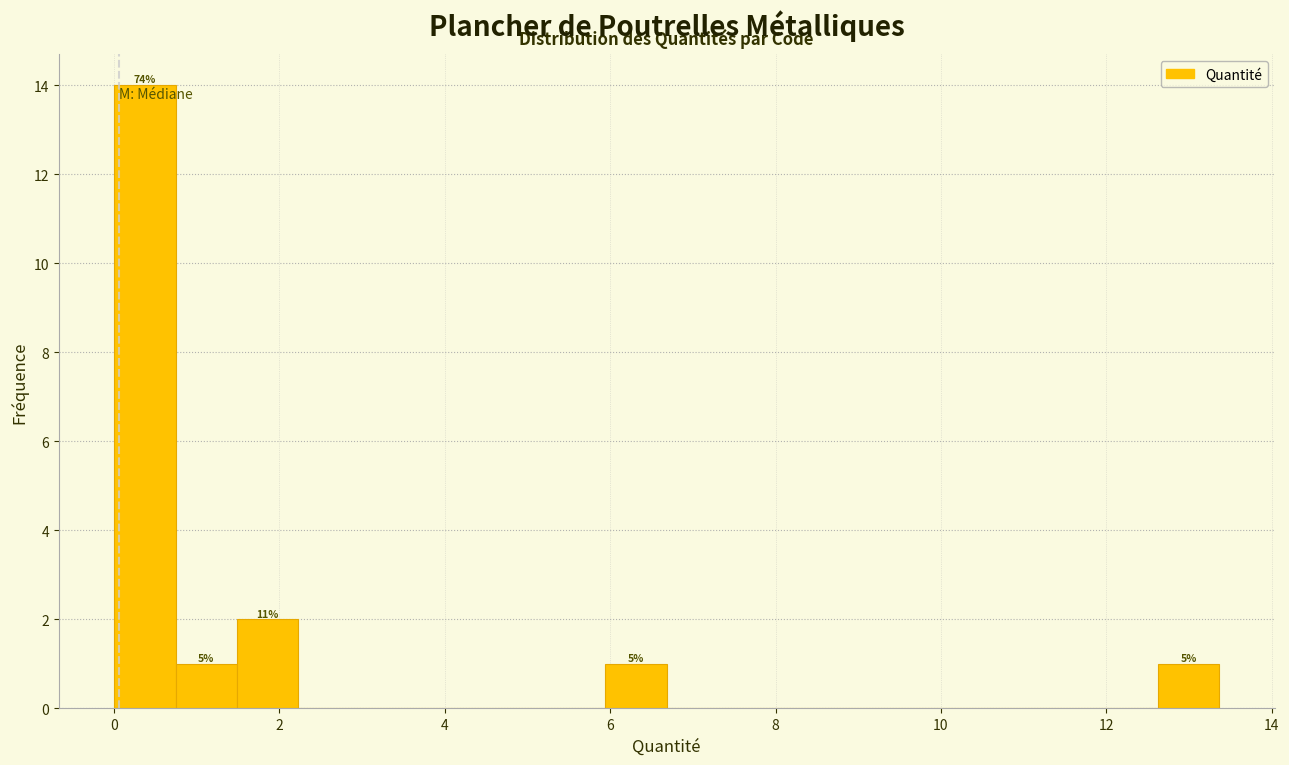

Read against the x-axis, roughly where is the centre of the tallest bar?

0.4